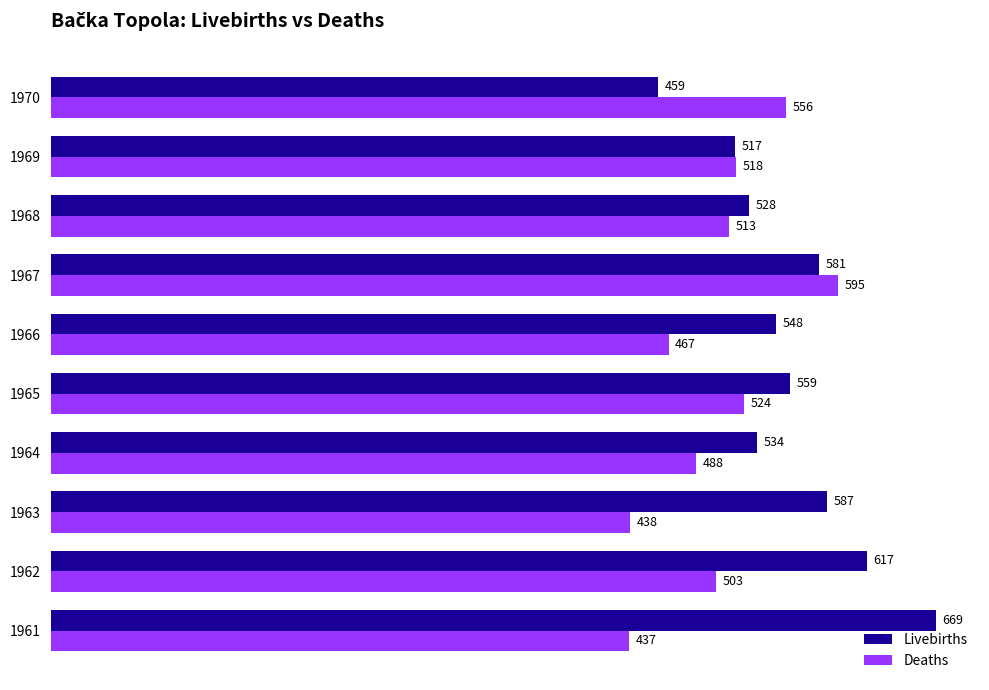

At which label is Deaths closest to 516?

1969